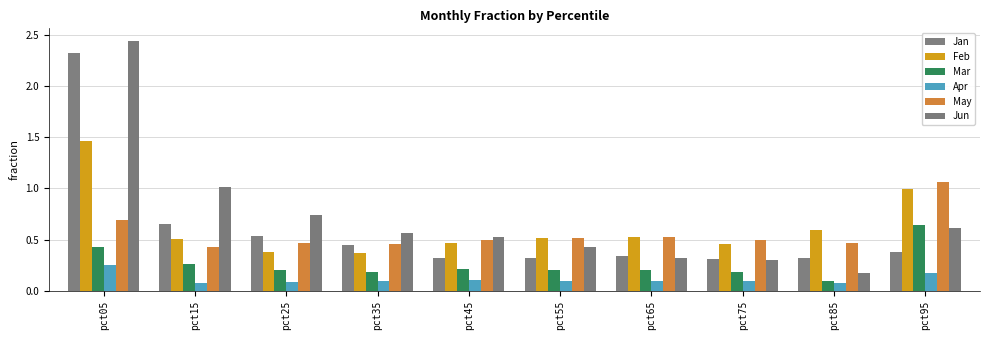

The May series shows 0.9 at pct55. True or false?

False